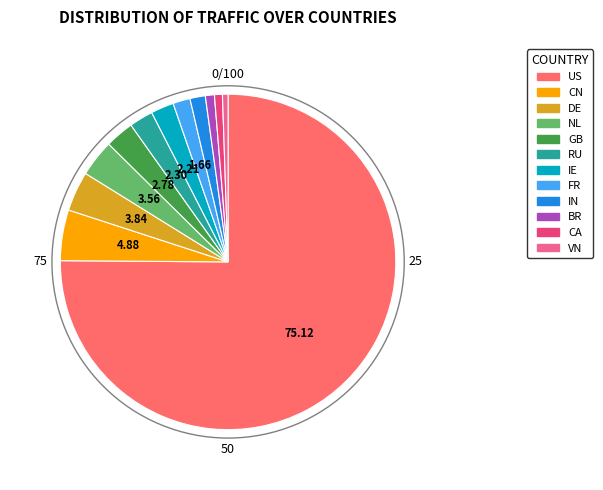

Between RU and VN, which is larger?

RU